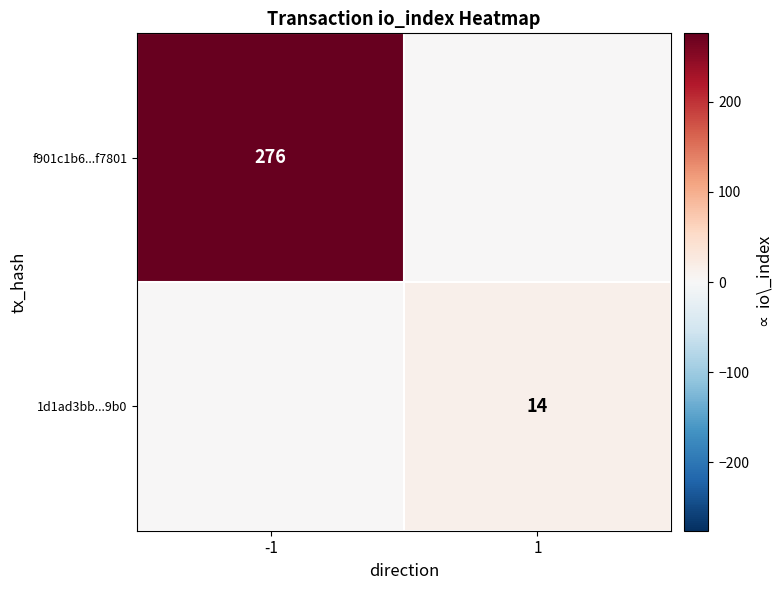

The value of 1d1ad3bb...9b0 at 1 is 8. True or false?

False